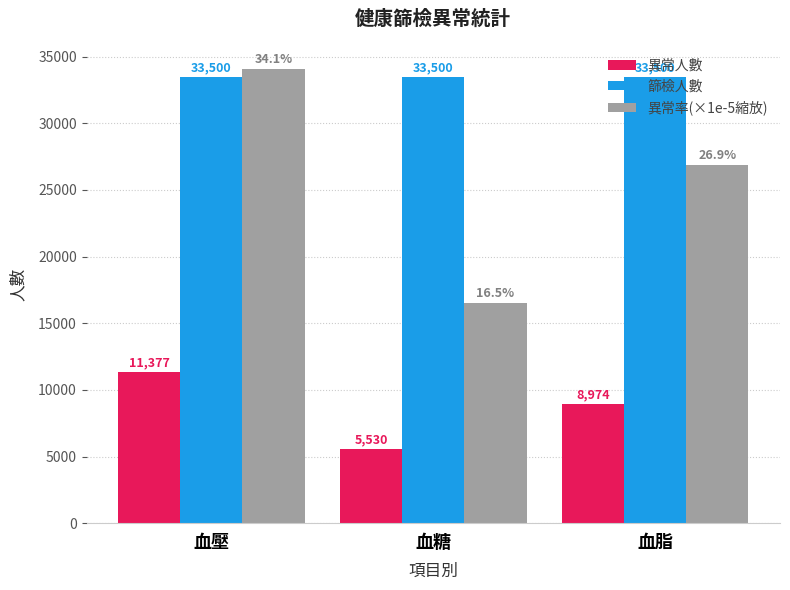

What is the value of the 篩檢人數 bar at the 2nd from the left?

33500